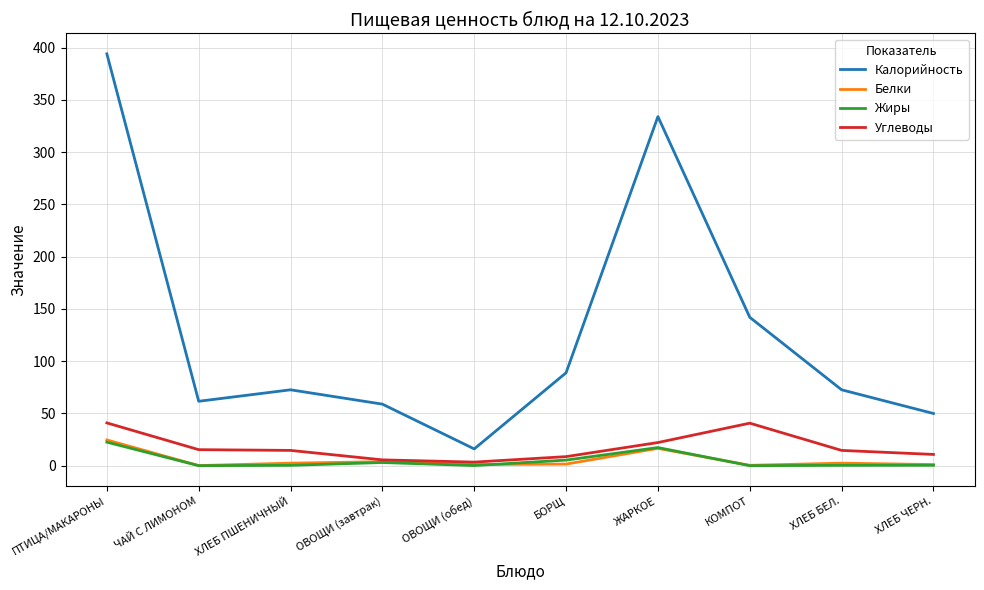

At which category is the sum across all series the highest?

ПТИЦА/МАКАРОНЫ